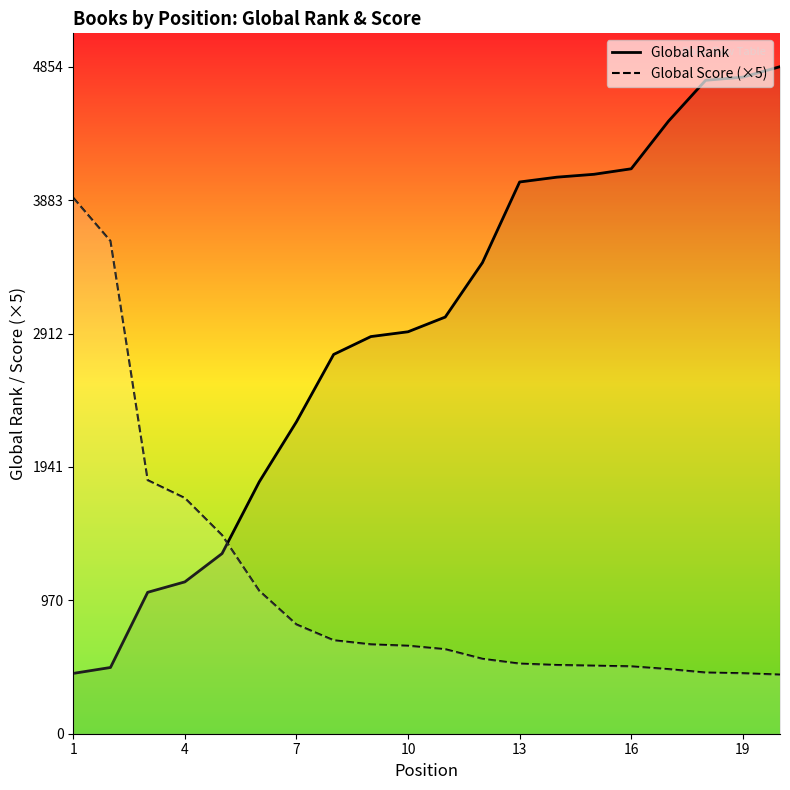

What is the total value across all series at 7?

3065